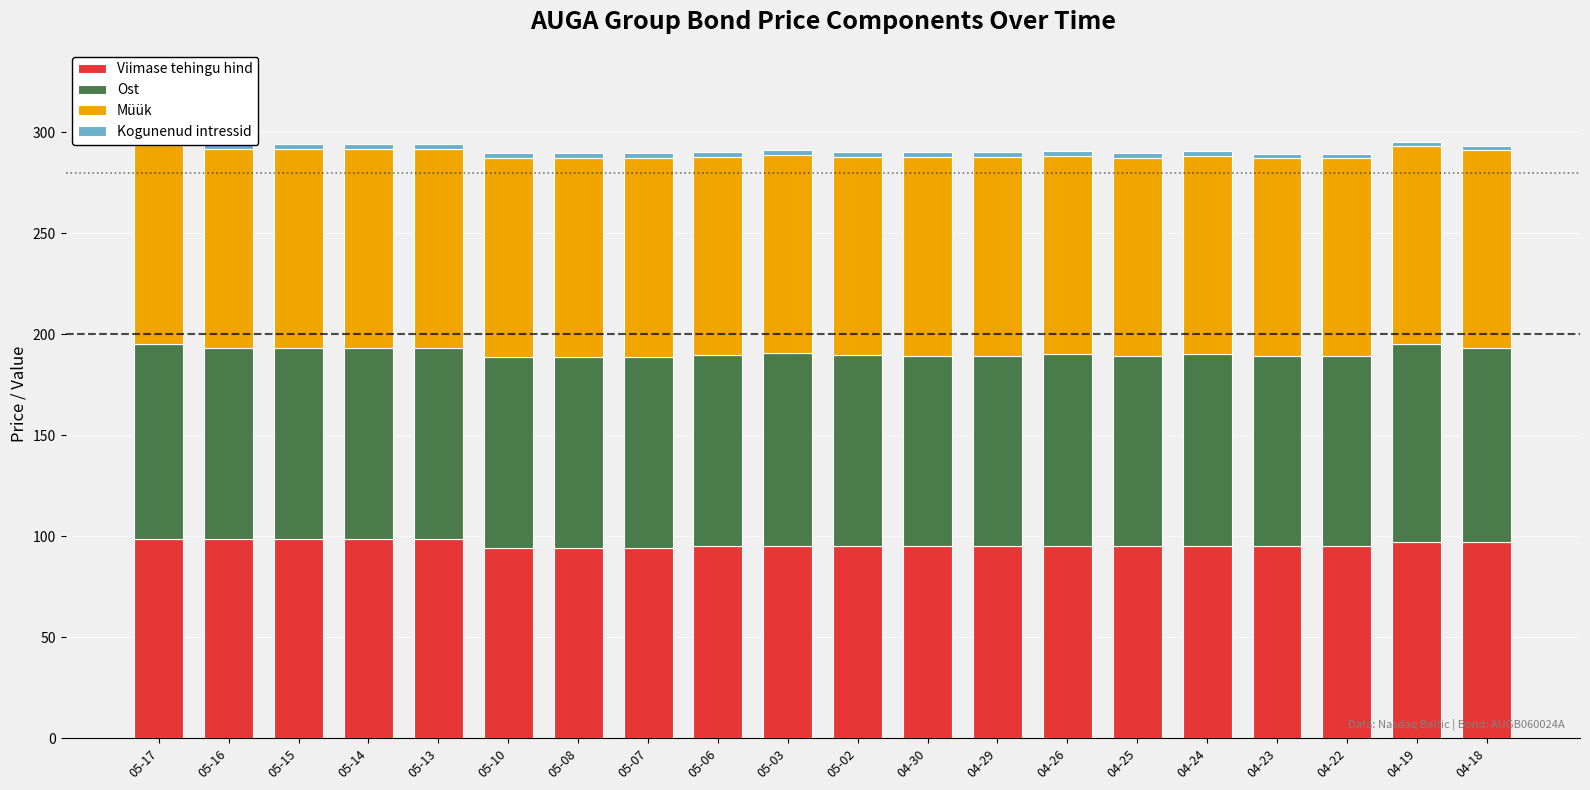

Reading right to left, what are all the values shown in this chart?

Viimase tehingu hind: 97.1	97.1	95.2	95.2	95.2	95.2	95.2	95.2	95.2	95.2	95.2	95.2	94.4	94.4	94.4	98.5	98.5	98.5	98.5	98.5
Ost: 96.1	97.9	93.8	93.9	95.0	93.9	95.0	94.3	94.3	94.3	95.4	94.4	94.4	94.5	94.5	94.5	94.5	94.5	94.6	96.6
Müük: 98.1	98.1	98.1	98.2	98.2	98.2	98.2	98.3	98.3	98.4	98.4	98.4	98.4	98.4	98.5	98.5	98.5	98.5	98.6	98.6
Kogunenud intressid: 2.1	2.1	2.1	2.2	2.2	2.2	2.2	2.3	2.3	2.4	2.4	2.4	2.4	2.4	2.5	2.5	2.5	2.5	2.6	2.6